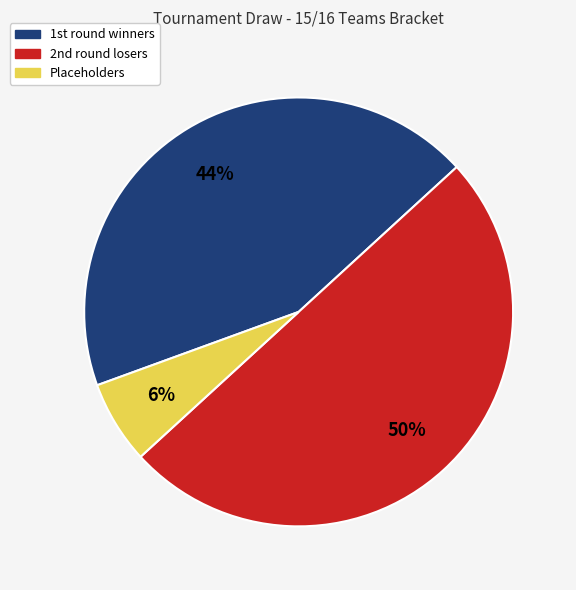

To the nearest percent, what is the difference between the largest and smallest slice percentages?

44%